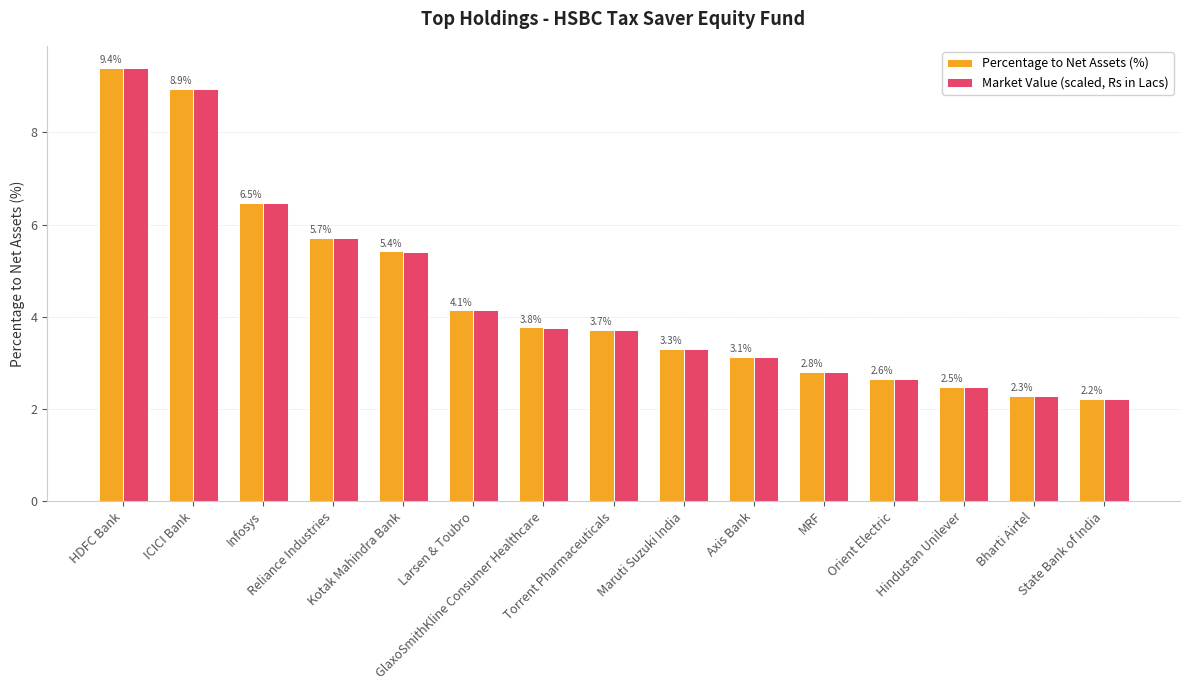

How many distinct data groups are displayed?

2